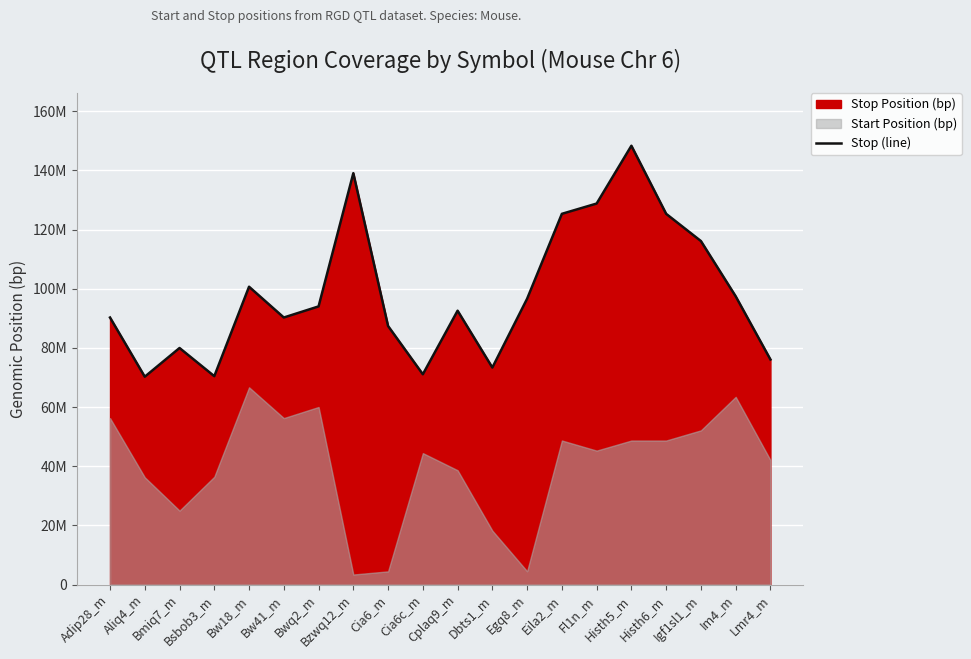

What is the label of the 3rd point from the right?

Igf1sl1_m